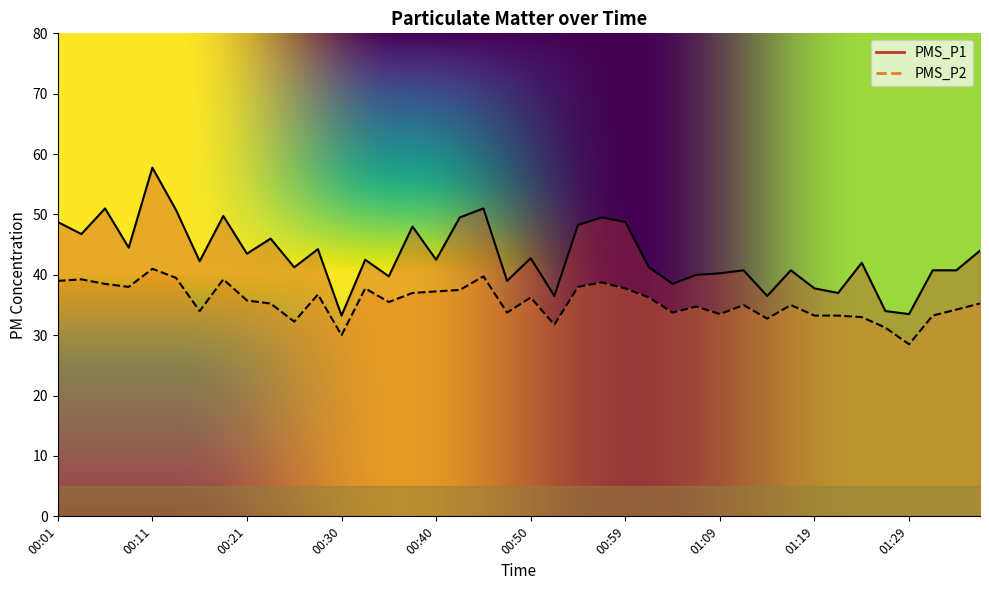

Which series has the widest spread of values?

PMS_P1